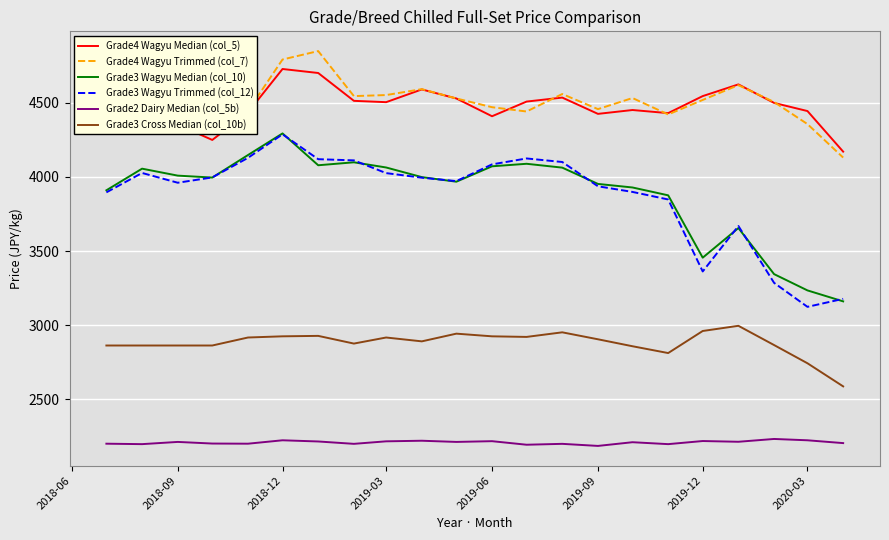

True or false: Grade3 Wagyu Trimmed (col_12) and Grade2 Dairy Median (col_5b) cross at least once.

False